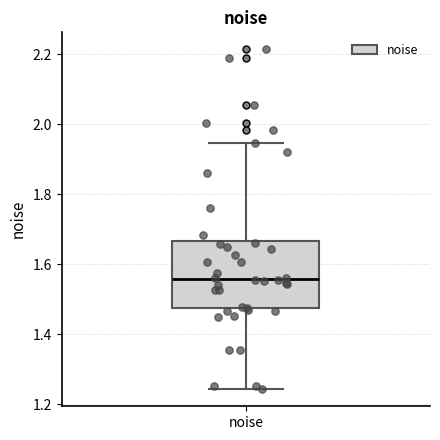

Transcribe this box plot: give where the median line is, the range the box spans, and where the two whiskers end, as read against the y-axis. The values are not printed on the chart, so give them approximately, as read against the axis.

median 1.56, box 1.48 to 1.66, whiskers 1.24 to 1.94